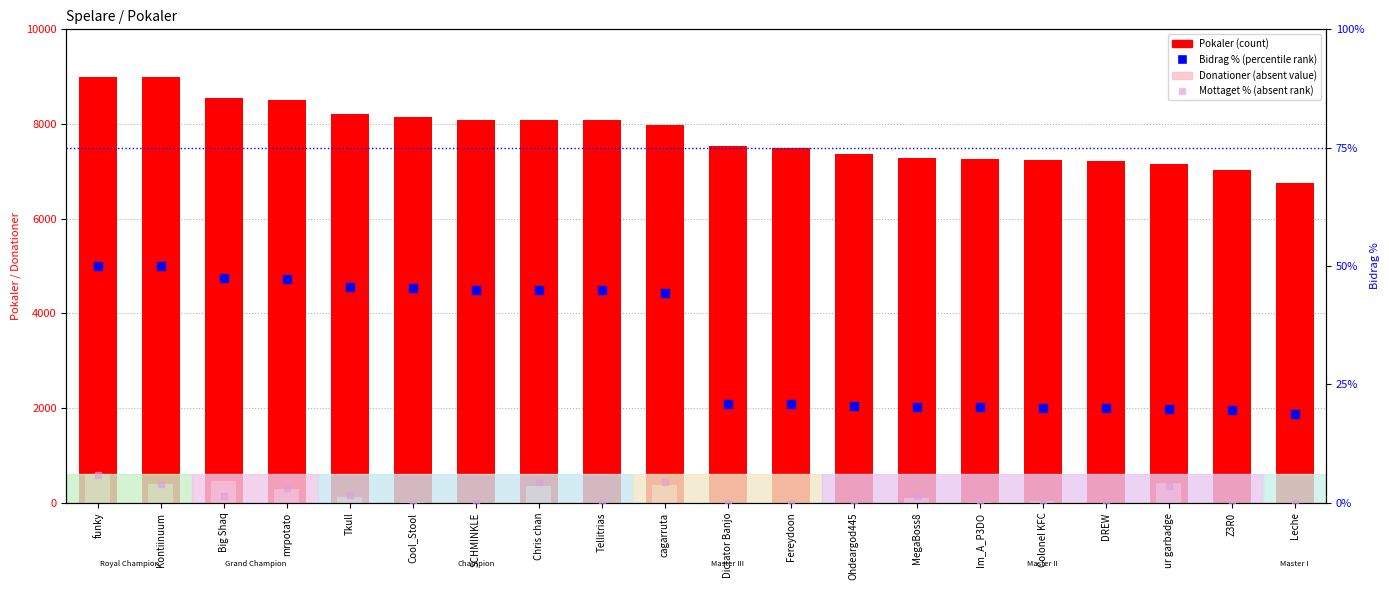

At which category is the sum across all series the highest?

funky